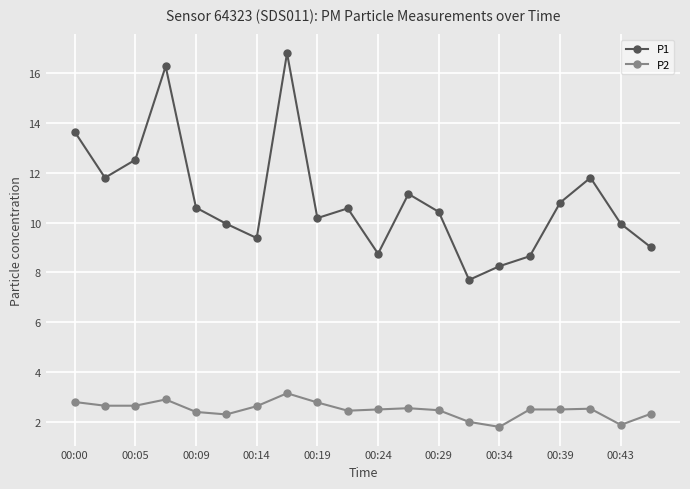

What is the minimum value for P1?

7.7